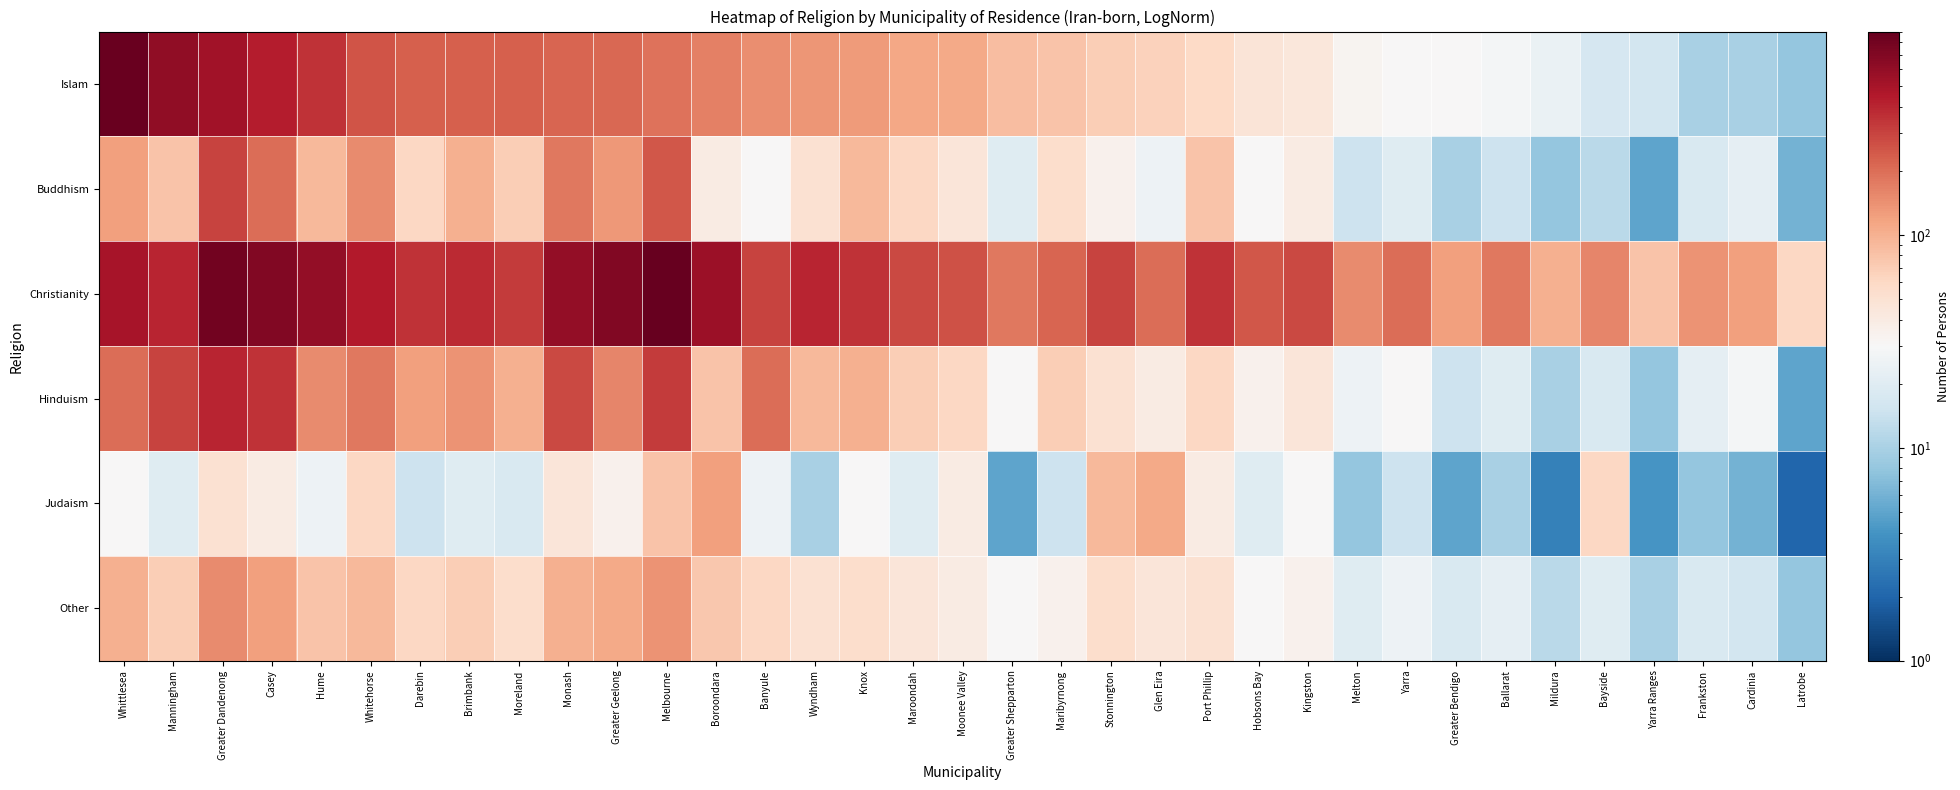

Which series changed the most between Whittlesea and Moonee Valley?

Islam